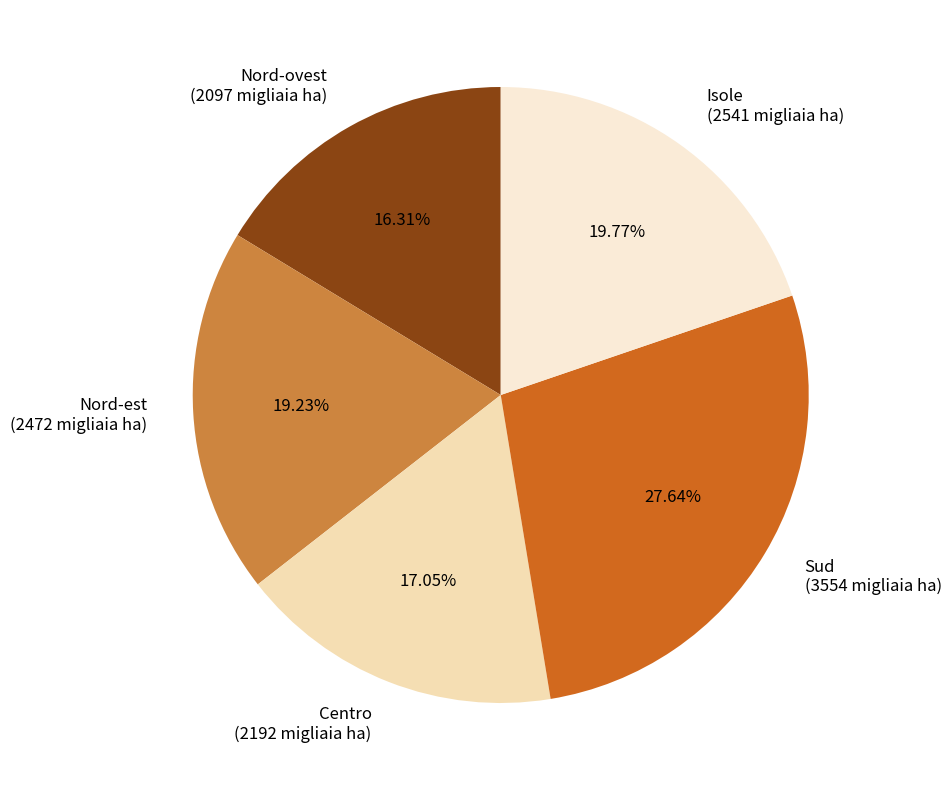

What is the total percentage of Sud and Isole?

47.4%